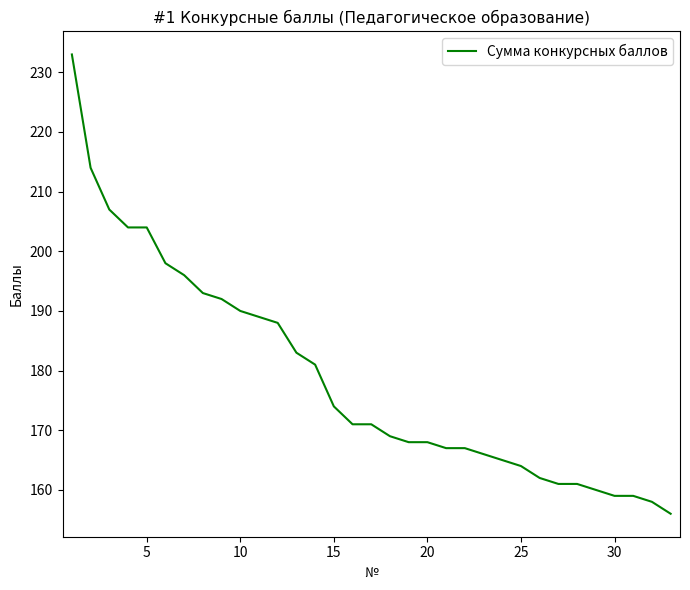

What is the difference between the maximum and minimum values?

77